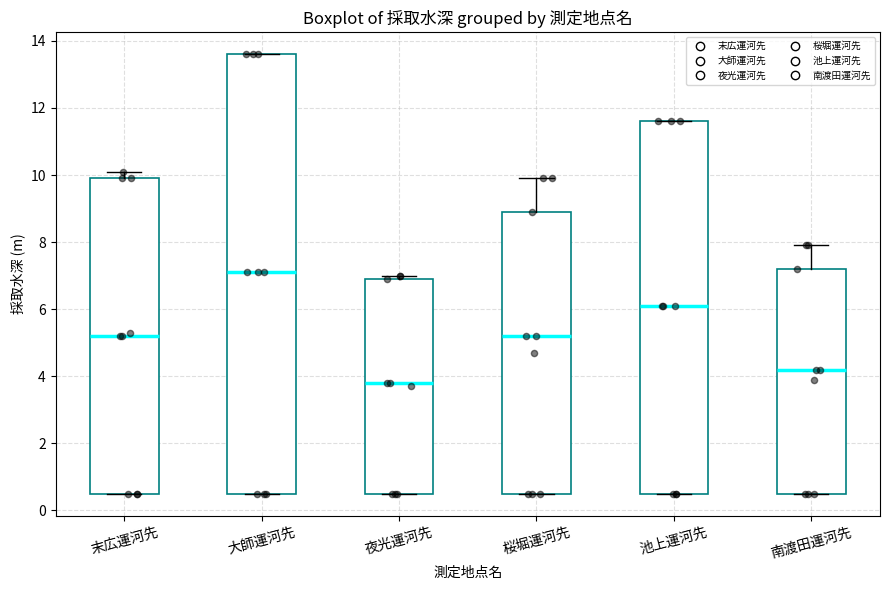

Reading left to right, transcribe this box plot: for each box, give where its median line is, the range the box spans, and where its two whiskers end, as read against the y-axis. The values are not printed on the chart, so give them approximately, as read against the axis.

末広運河先: median 5.2, box 0.6 to 10.0, whiskers 0.6 to 10.2
大師運河先: median 7.2, box 0.6 to 13.6, whiskers 0.6 to 13.6
夜光運河先: median 3.8, box 0.6 to 7.0, whiskers 0.6 to 7.0 (just above the box's upper edge)
桜堀運河先: median 5.2, box 0.6 to 9.0, whiskers 0.6 to 10.0
池上運河先: median 6.2, box 0.6 to 11.6, whiskers 0.6 to 11.6
南渡田運河先: median 4.2, box 0.6 to 7.2, whiskers 0.6 to 8.0